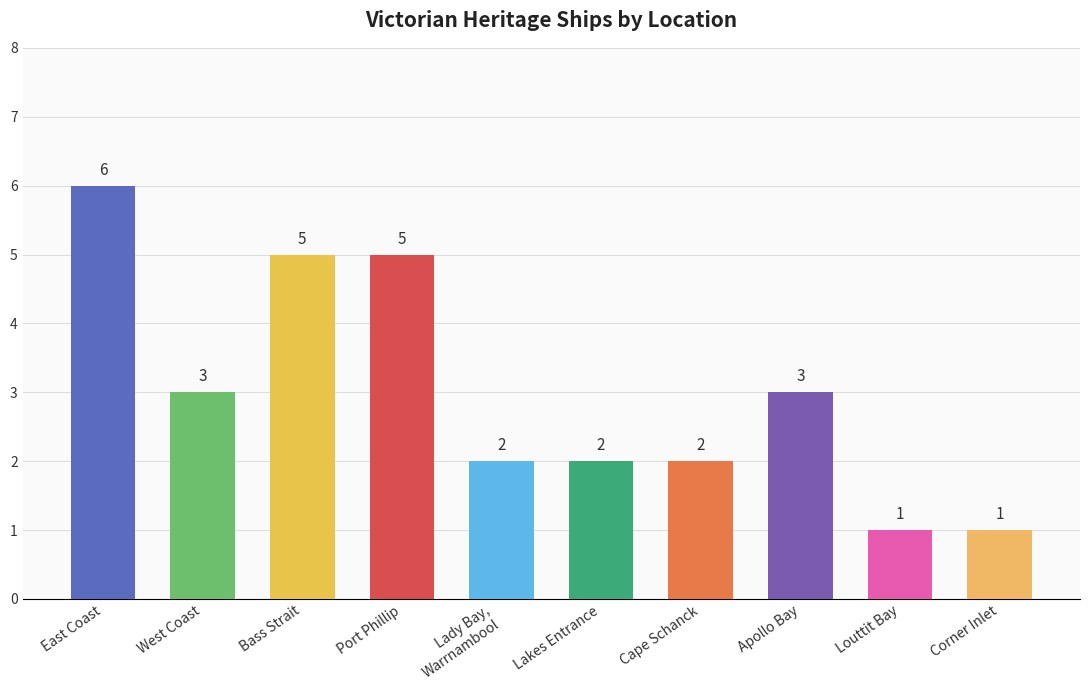

True or false: the data shows 2 at Lakes Entrance.

True